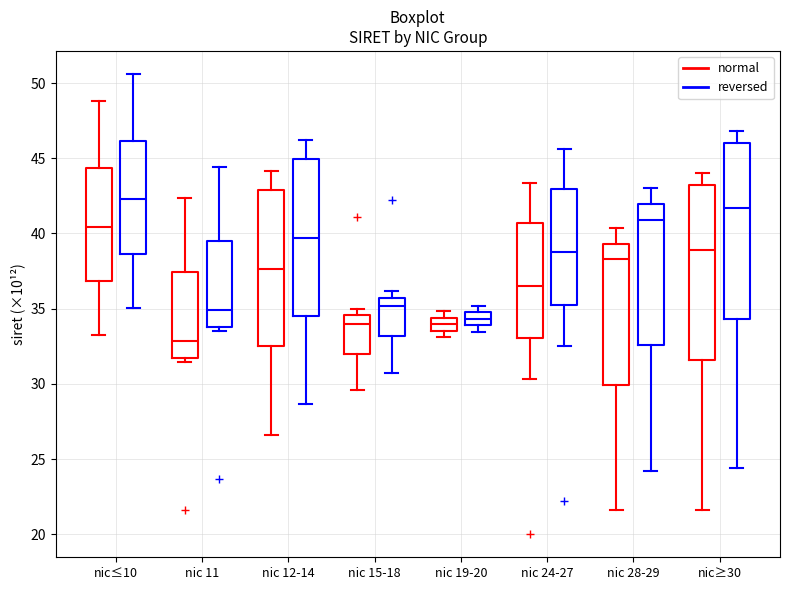

Reading left to right, read every box against the y-axis: the position of its median line, the range the box covers, and the ends of its whiskers. The values are not printed on the chart, so give them approximately, as read against the axis.

nic≤10 (normal): median 40.5, box 37.0 to 44.5, whiskers 33.0 to 49.0
nic≤10 (reversed): median 42.5, box 38.5 to 46.0, whiskers 35.0 to 50.5
nic 11 (normal): median 33.0, box 31.5 to 37.5, whiskers 31.5 (just below the box's lower edge) to 42.5
nic 11 (reversed): median 35.0, box 34.0 to 39.5, whiskers 33.5 to 44.5
nic 12-14 (normal): median 37.5, box 32.5 to 43.0, whiskers 26.5 to 44.0
nic 12-14 (reversed): median 39.5, box 34.5 to 45.0, whiskers 28.5 to 46.0
nic 15-18 (normal): median 34.0, box 32.0 to 34.5, whiskers 29.5 to 35.0
nic 15-18 (reversed): median 35.0, box 33.0 to 35.5, whiskers 30.5 to 36.0
nic 19-20 (normal): median 34.0, box 33.5 to 34.5, whiskers 33.0 to 35.0
nic 19-20 (reversed): median 34.5, box 34.0 to 35.0, whiskers 33.5 to 35.0 (above the box's upper edge)
nic 24-27 (normal): median 36.5, box 33.0 to 40.5, whiskers 30.5 to 43.5
nic 24-27 (reversed): median 38.5, box 35.5 to 43.0, whiskers 32.5 to 45.5
nic 28-29 (normal): median 38.5, box 30.0 to 39.5, whiskers 21.5 to 40.5
nic 28-29 (reversed): median 41.0, box 32.5 to 42.0, whiskers 24.0 to 43.0
nic≥30 (normal): median 39.0, box 31.5 to 43.0, whiskers 21.5 to 44.0
nic≥30 (reversed): median 41.5, box 34.5 to 46.0, whiskers 24.5 to 47.0